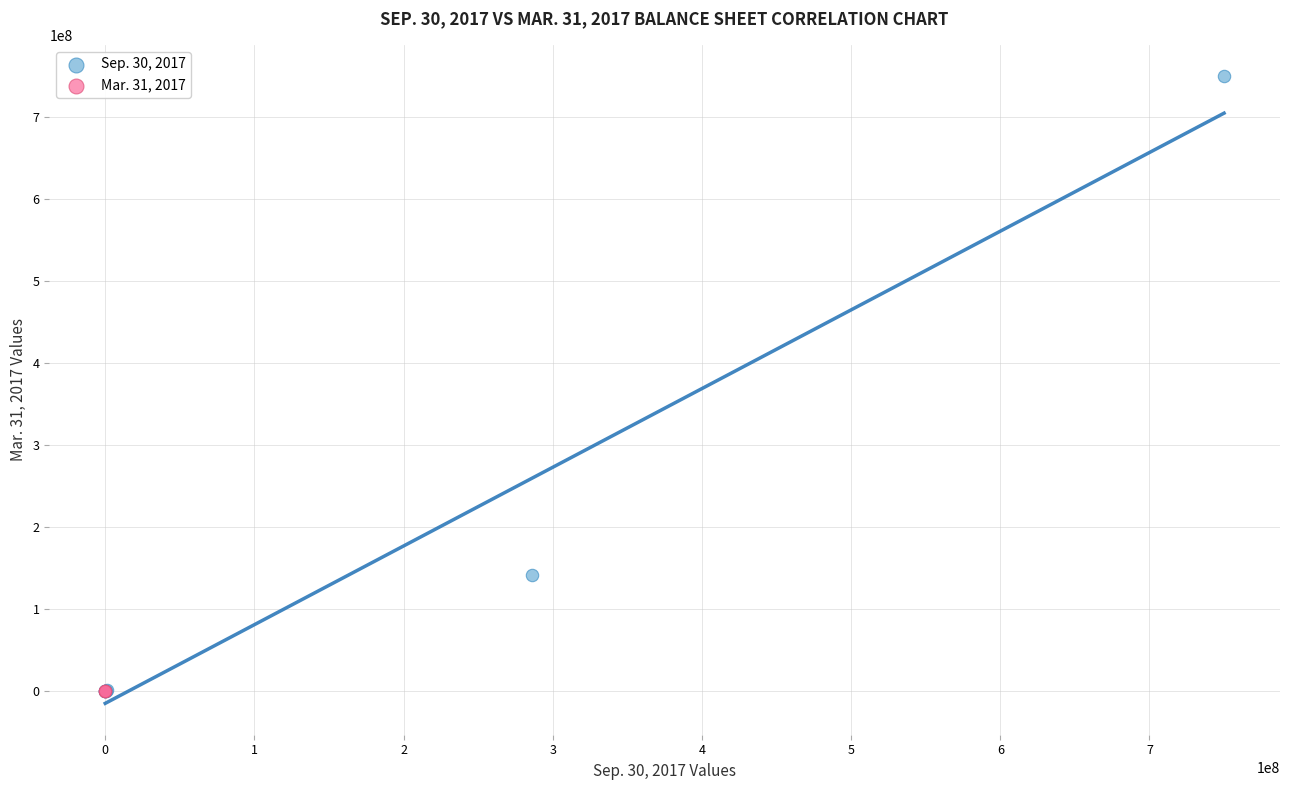

What are all the series names shown in the legend?

Sep. 30, 2017, Mar. 31, 2017